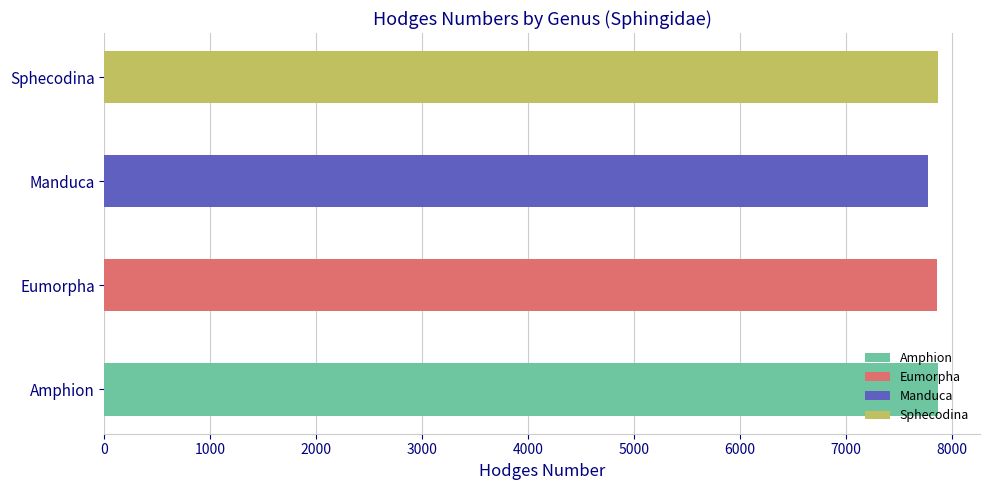

How many data points are less than 7870?

2